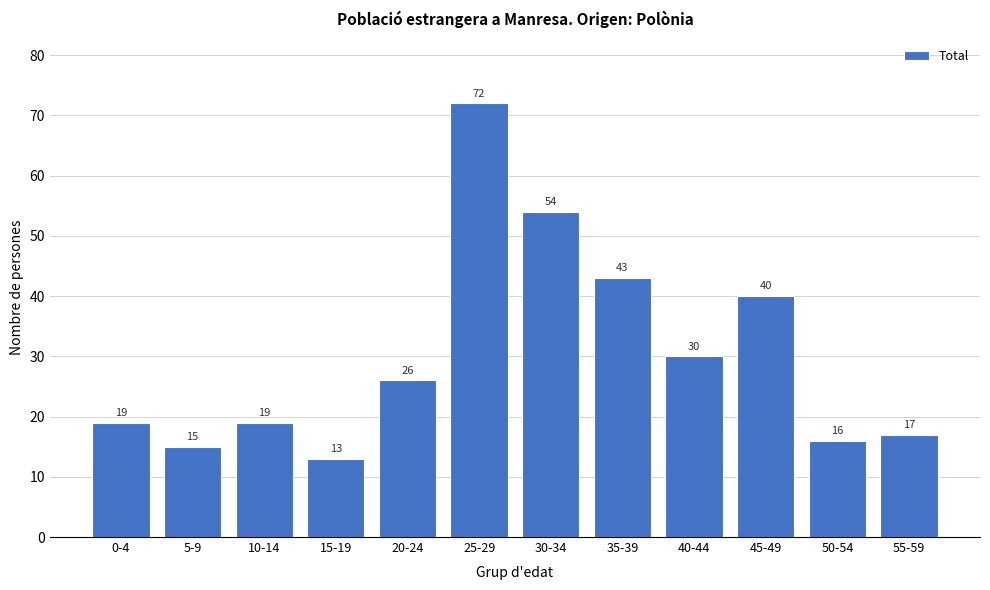

Reading left to right, what are all the values shown in this chart?

0-4=19	5-9=15	10-14=19	15-19=13	20-24=26	25-29=72	30-34=54	35-39=43	40-44=30	45-49=40	50-54=16	55-59=17